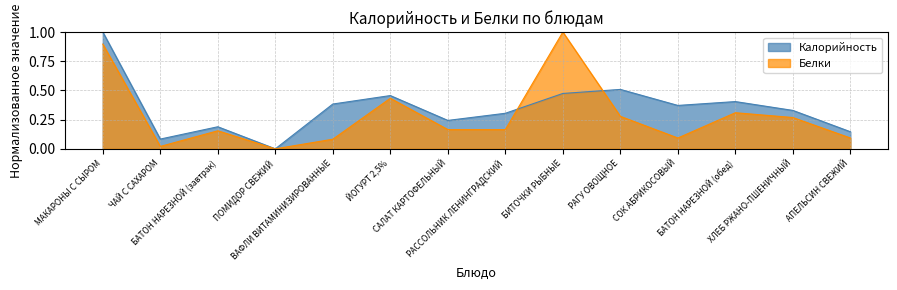

The Калорийность series shows 0.4 at БАТОН НАРЕЗНОЙ (обед). True or false?

True